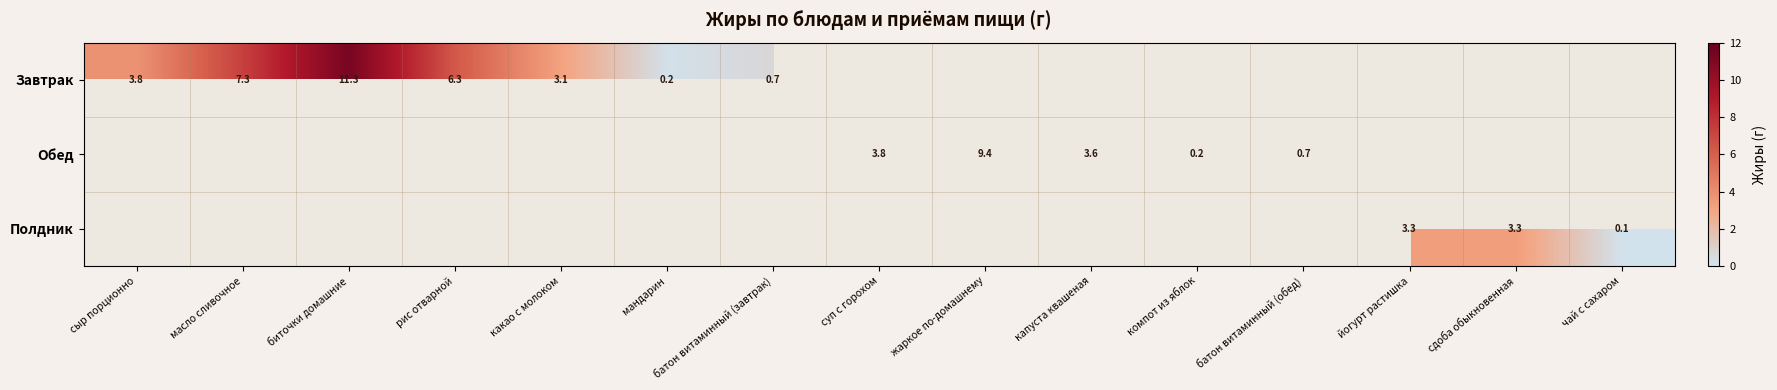

The value of Обед at капуста квашеная is 3.6. True or false?

True